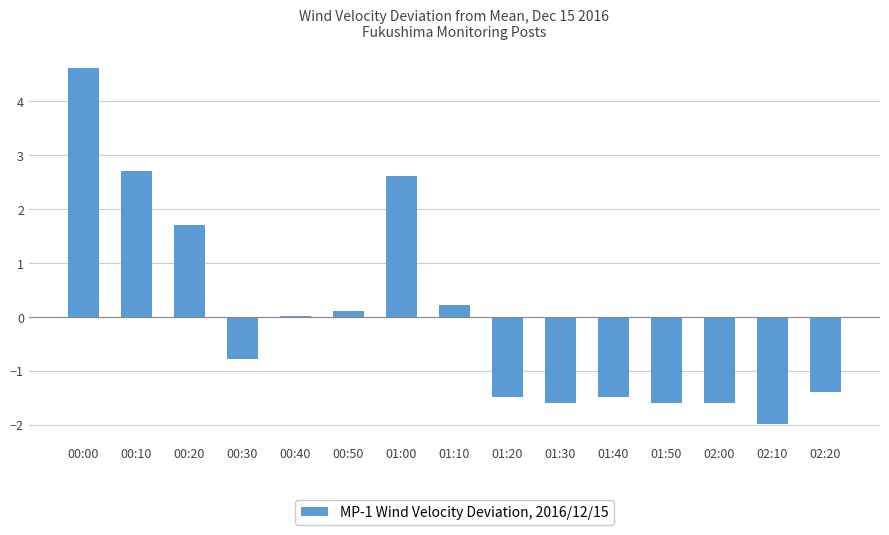

What is the change in value from 01:00 to 01:30?

-4.2